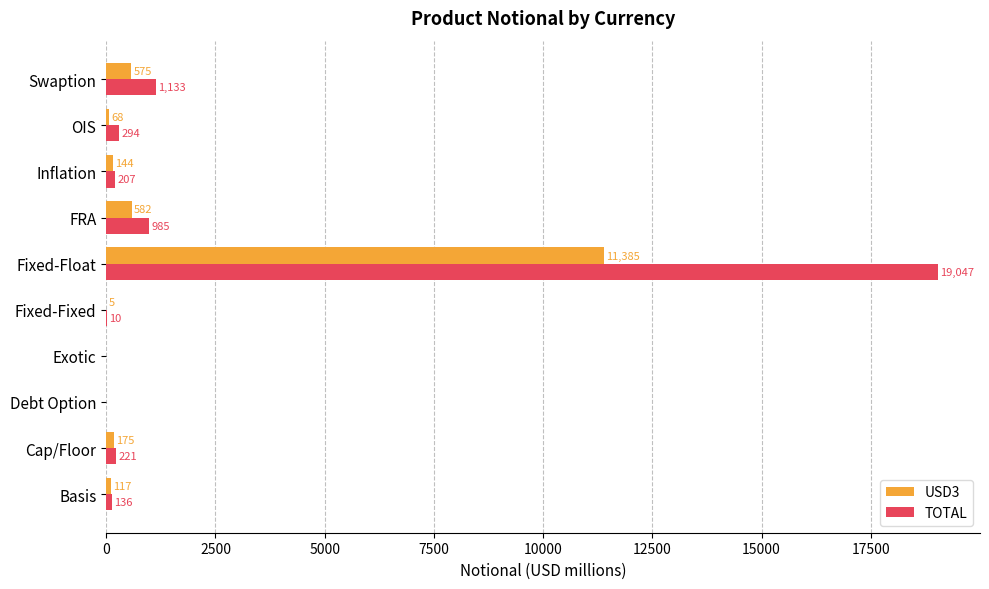

At which category is the sum across all series the highest?

Fixed-Float